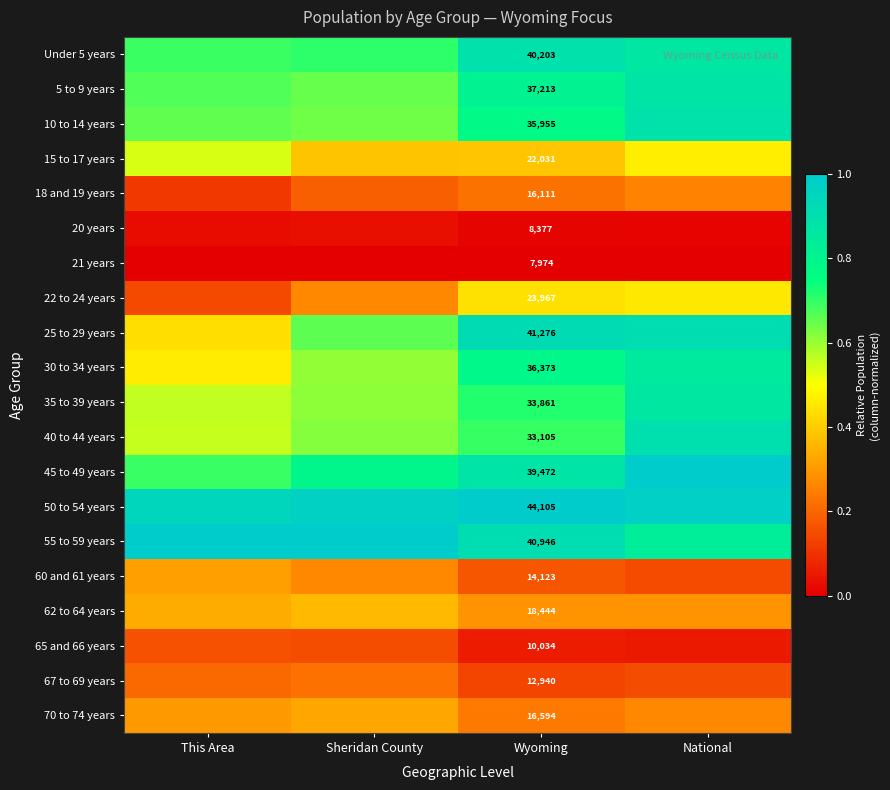

Rank the series at National from lowest to highest value.

21 years, 20 years, 65 and 66 years, 60 and 61 years, 67 to 69 years, 18 and 19 years, 70 to 74 years, 62 to 64 years, 22 to 24 years, 15 to 17 years, 55 to 59 years, 30 to 34 years, 35 to 39 years, Under 5 years, 5 to 9 years, 10 to 14 years, 40 to 44 years, 25 to 29 years, 50 to 54 years, 45 to 49 years